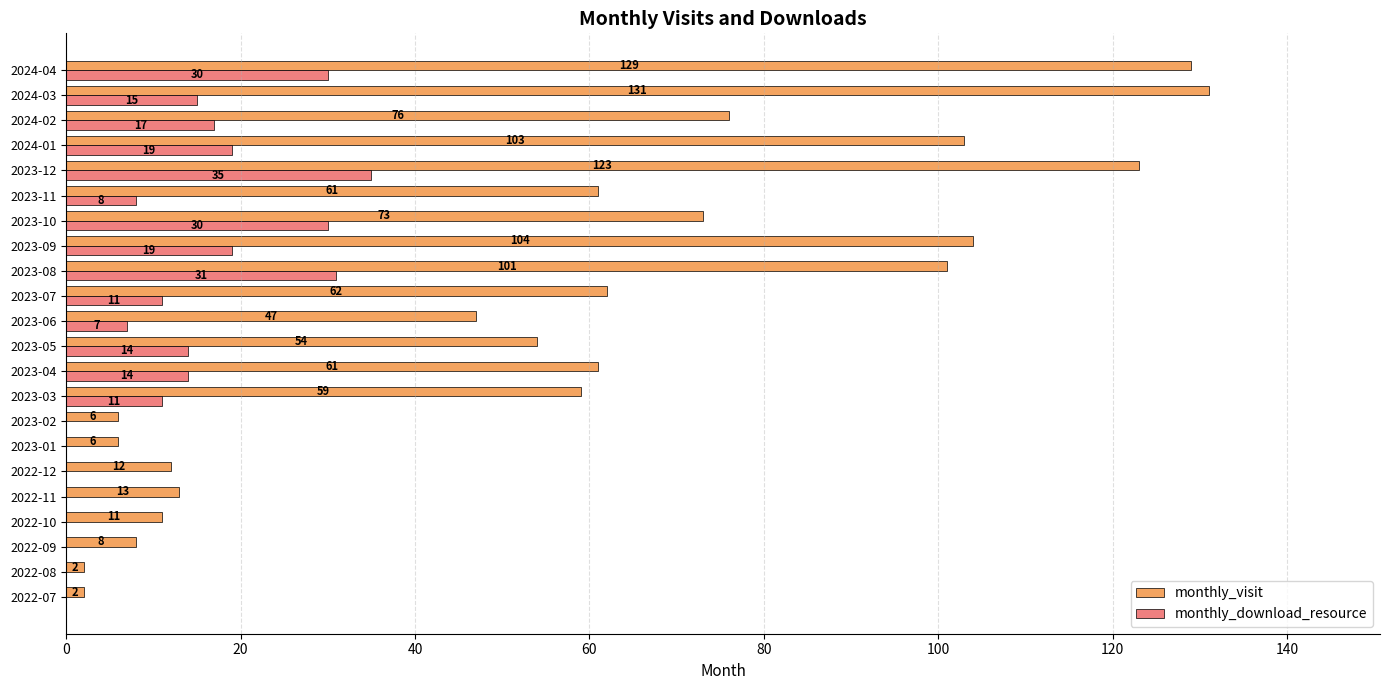

What is the highest value of the monthly_visit series?

131